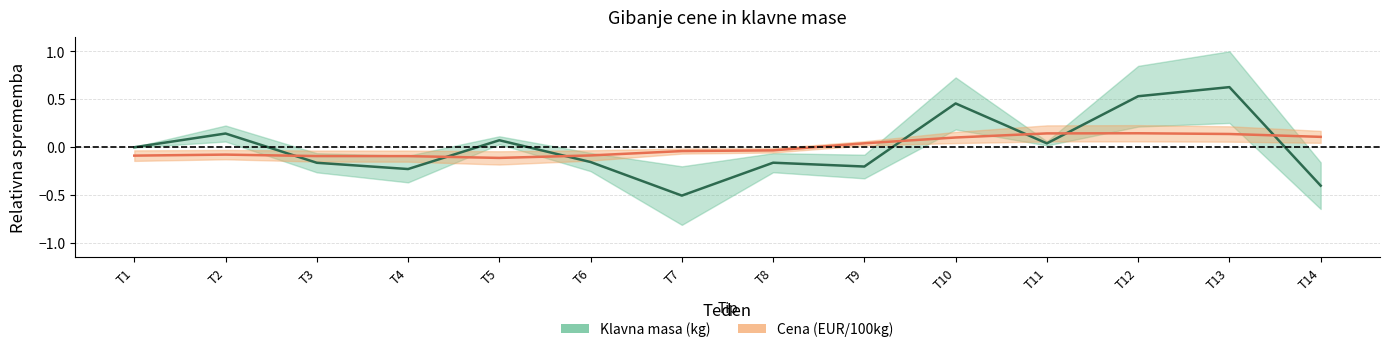

The value of Cena (EUR/100kg) at T4 is -0.1. True or false?

True